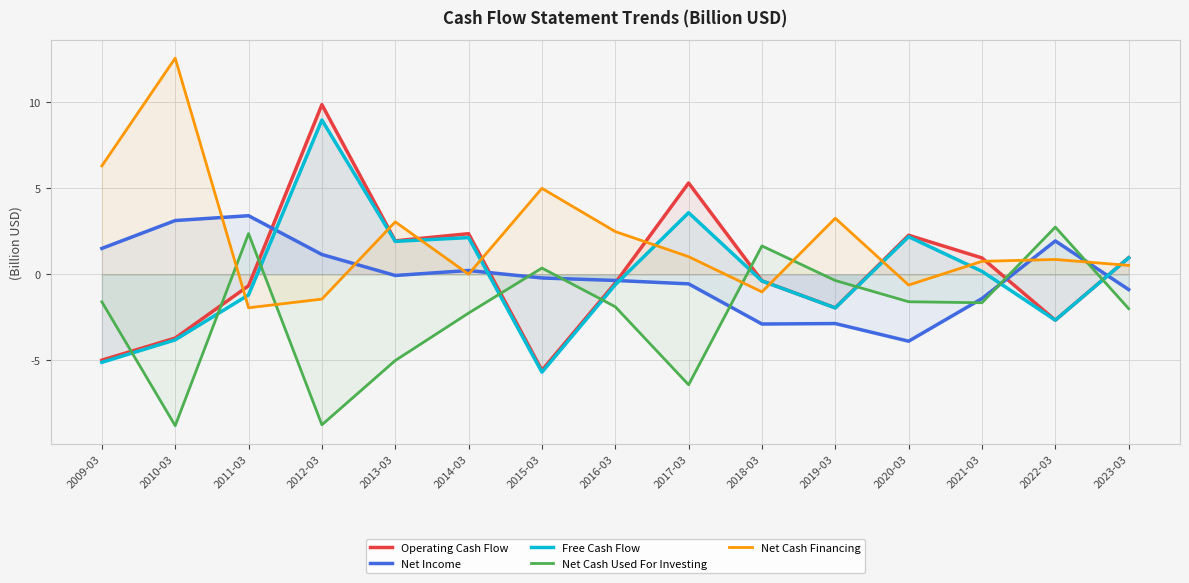

What is the value of the Free Cash Flow point at the 6th from the left?

2.1